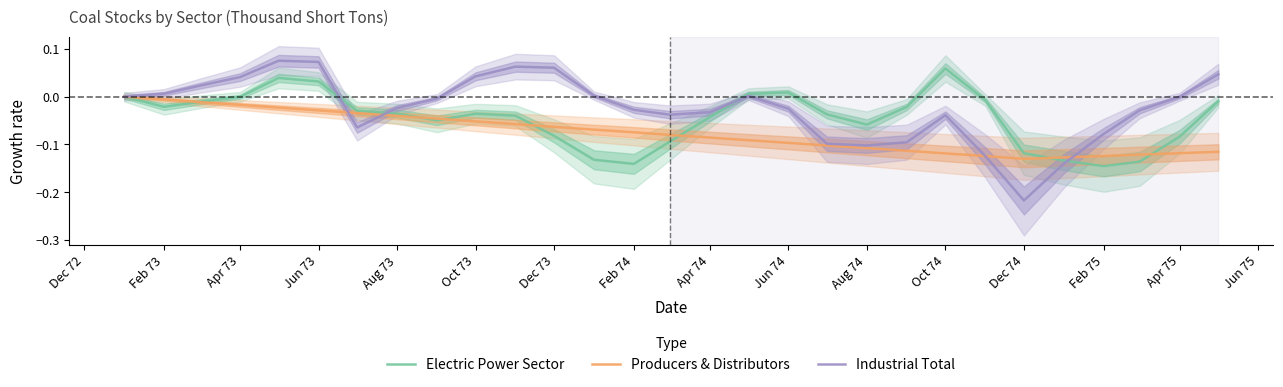

What is the maximum value shown in the chart?

0.1